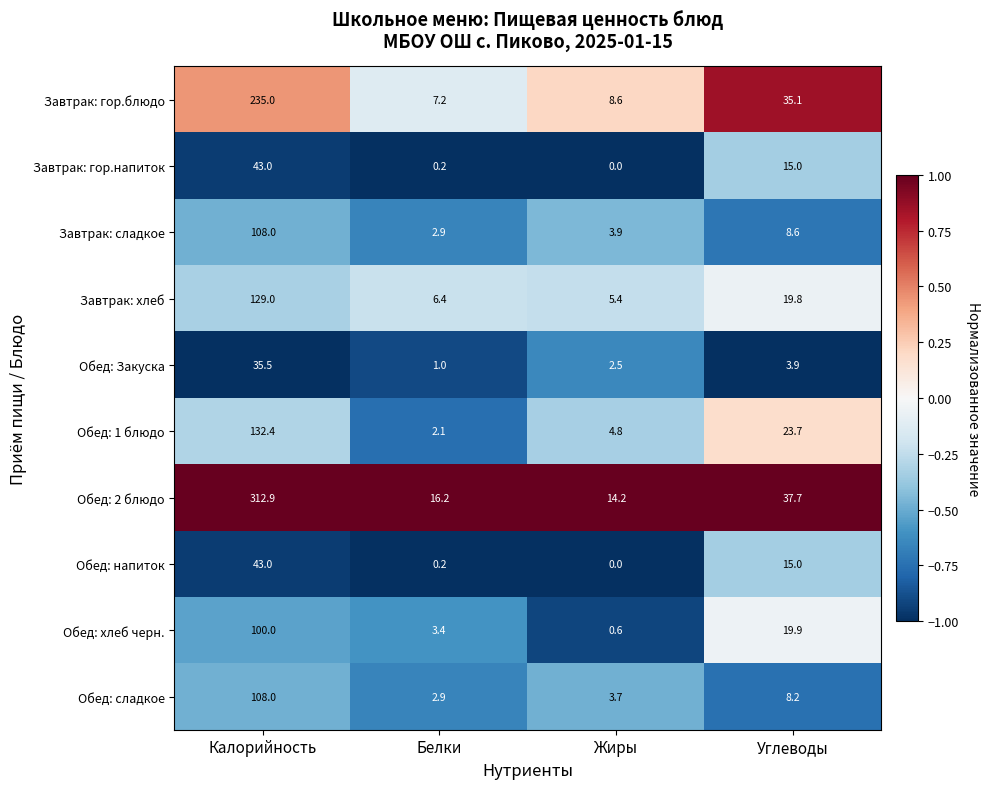

List the labels in order of Обед: хлеб черн. value, smallest first.

Жиры, Белки, Углеводы, Калорийность